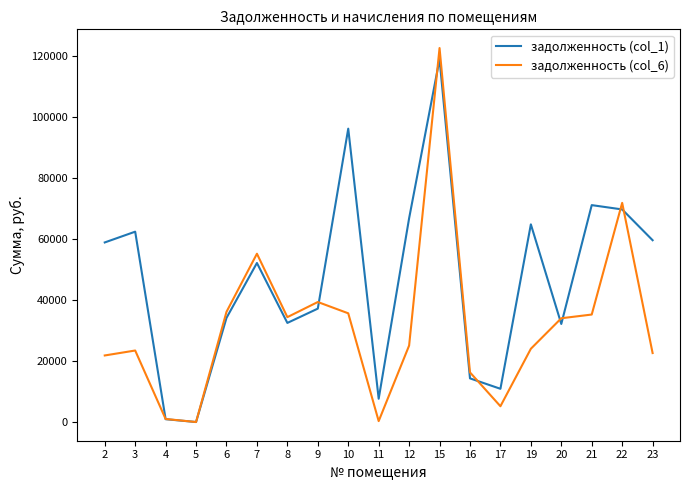

The задолженность (col_6) series shows 24040.4 at 19. True or false?

True